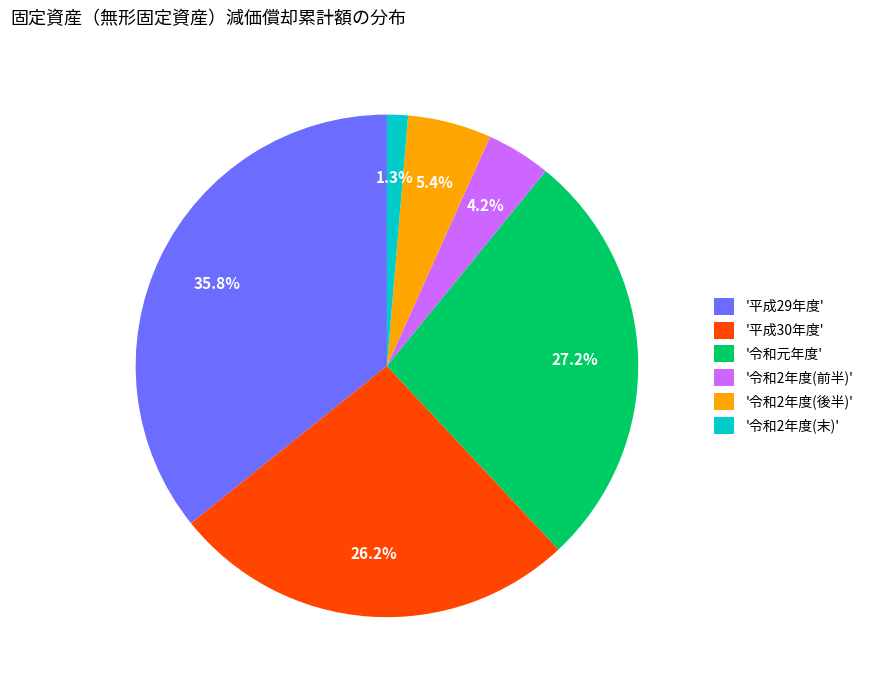

What is the total percentage of '平成30年度' and '令和2年度(末)'?

27.5%